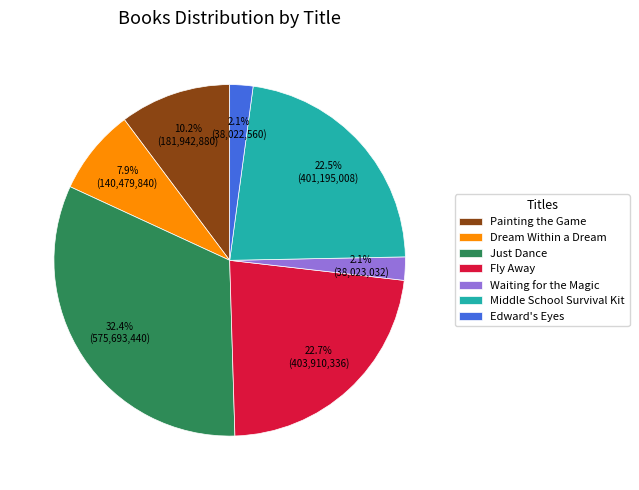

What percentage is NOT represented by Just Dance?

67.6%